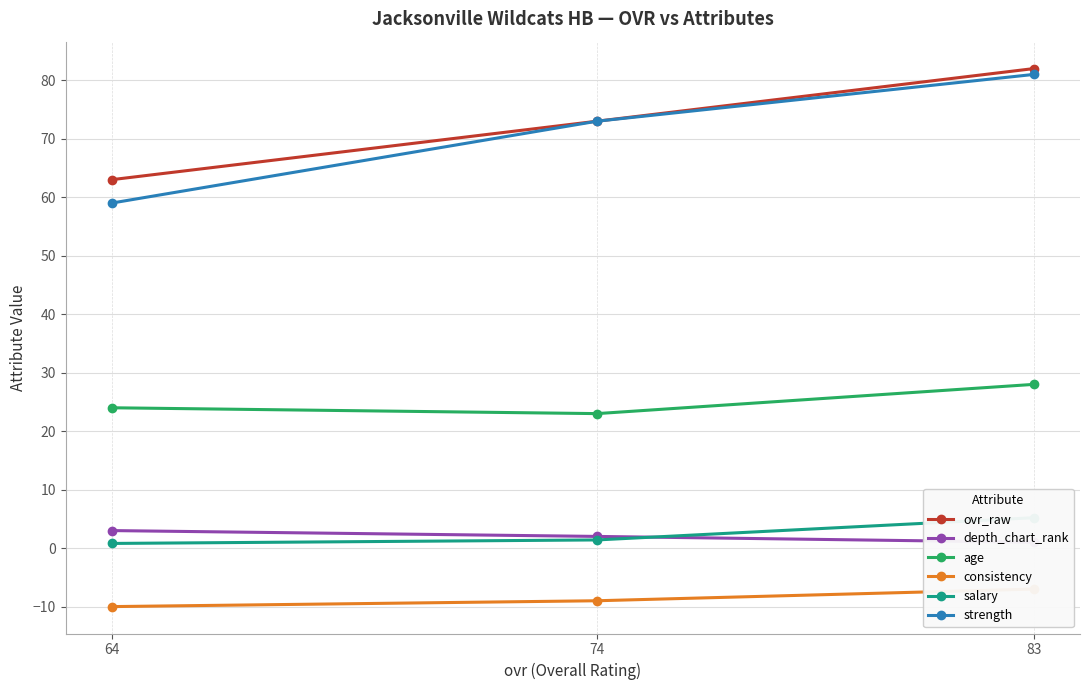

Is it true that age equals 10.4 at 74?

False